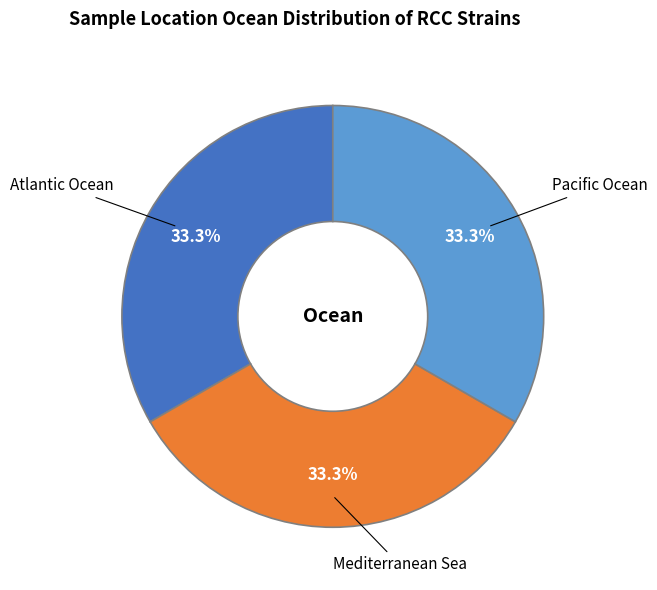

Approximately how many times larger is the value at Atlantic Ocean compared to Mediterranean Sea?

1.0